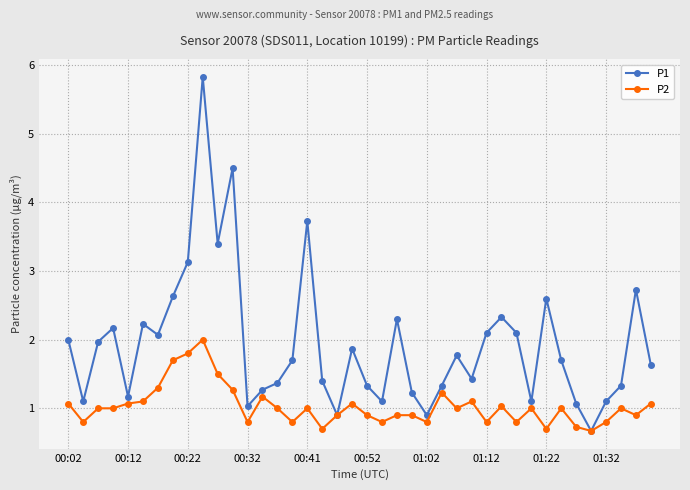

True or false: P2 has more than 1 interior local peaks.

True